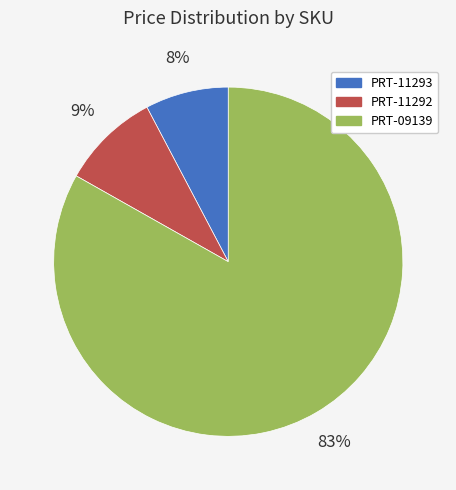

The PRT-11292 slice represents 21% of the pie. True or false?

False